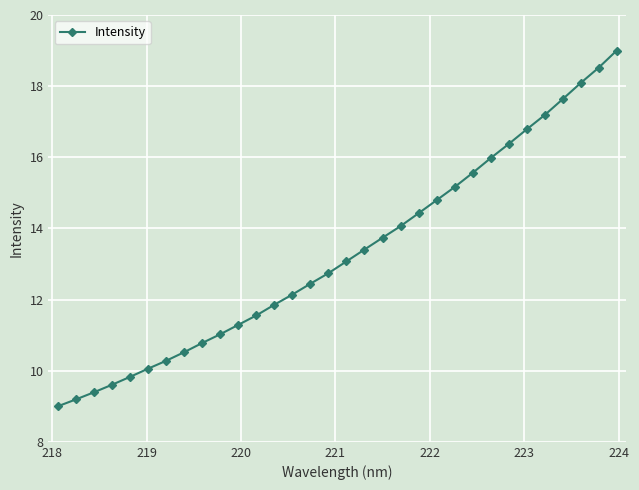

What is the average value?

13.3